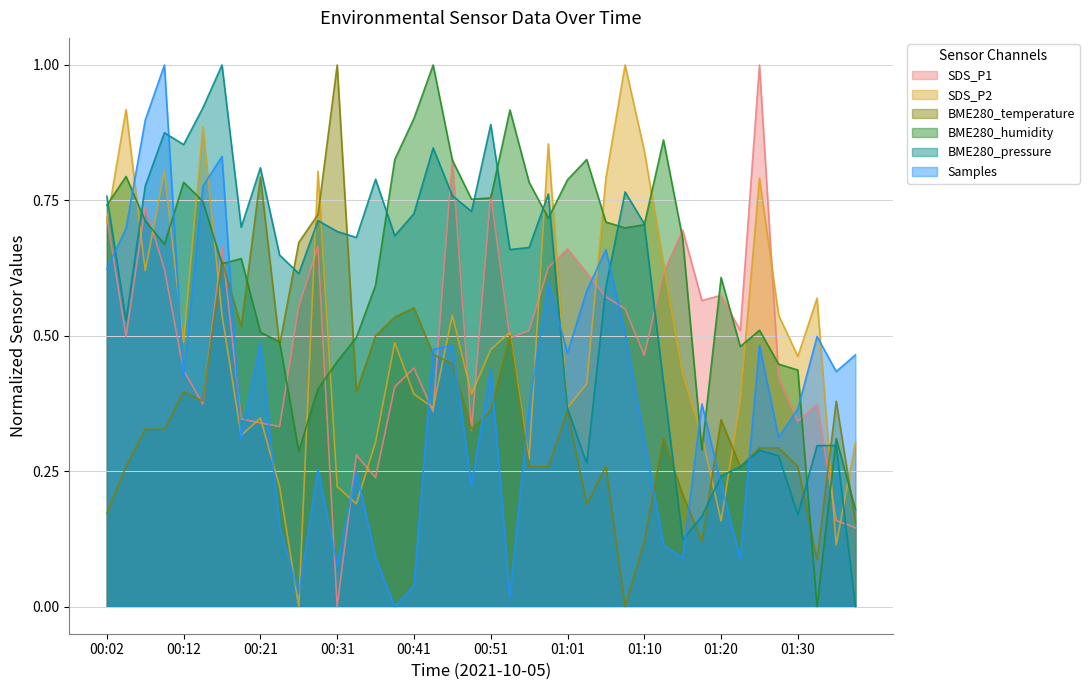

Which series changed the most between 00:02 and 01:30?

BME280_pressure